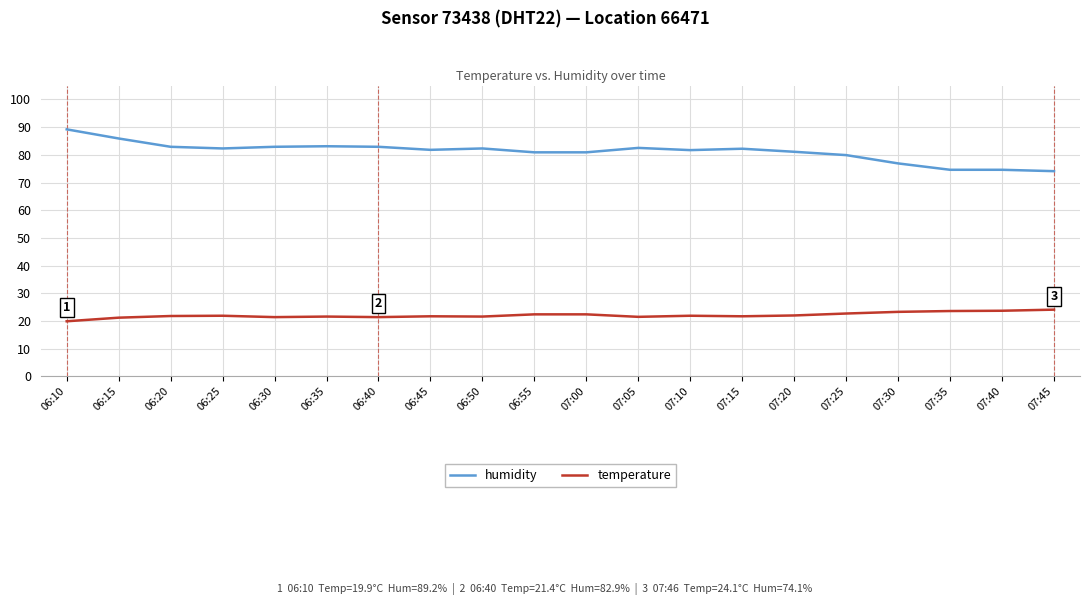

What are all the series names shown in the legend?

humidity, temperature